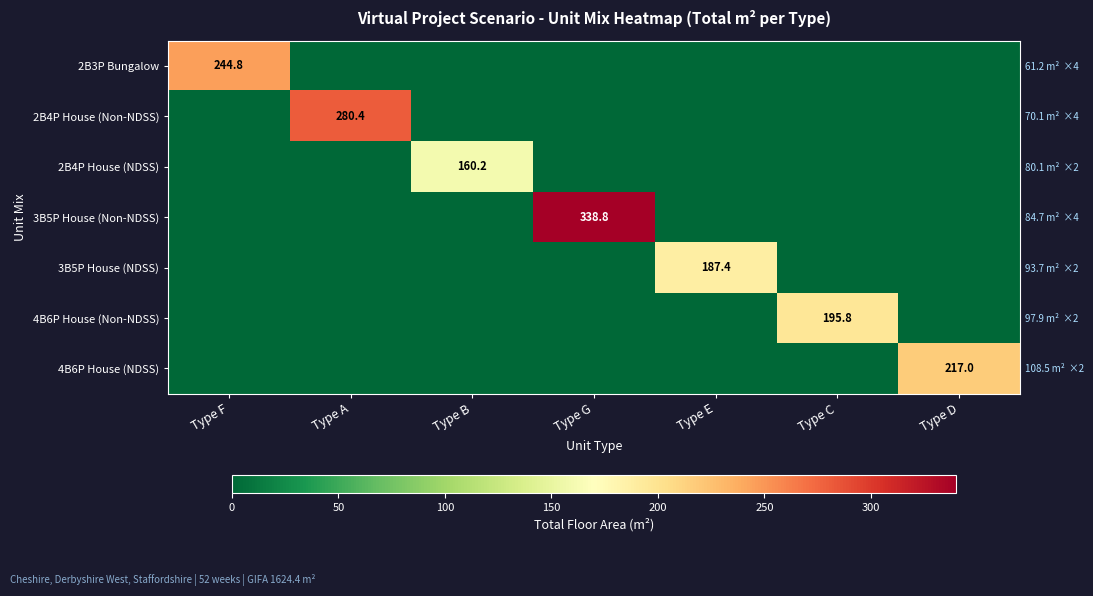

At which category is the sum across all series the highest?

Type G